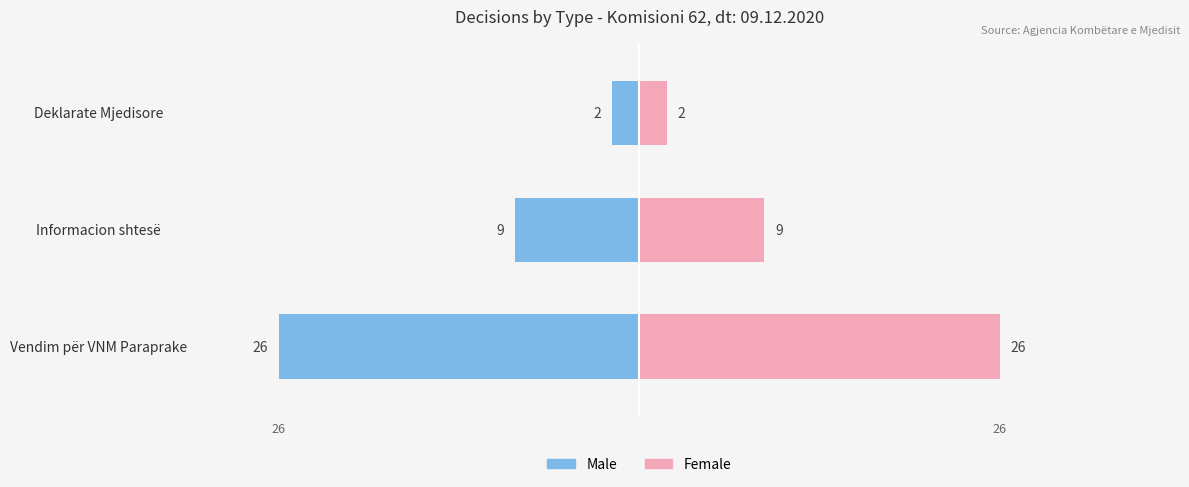

How many bars are there in each group?

2